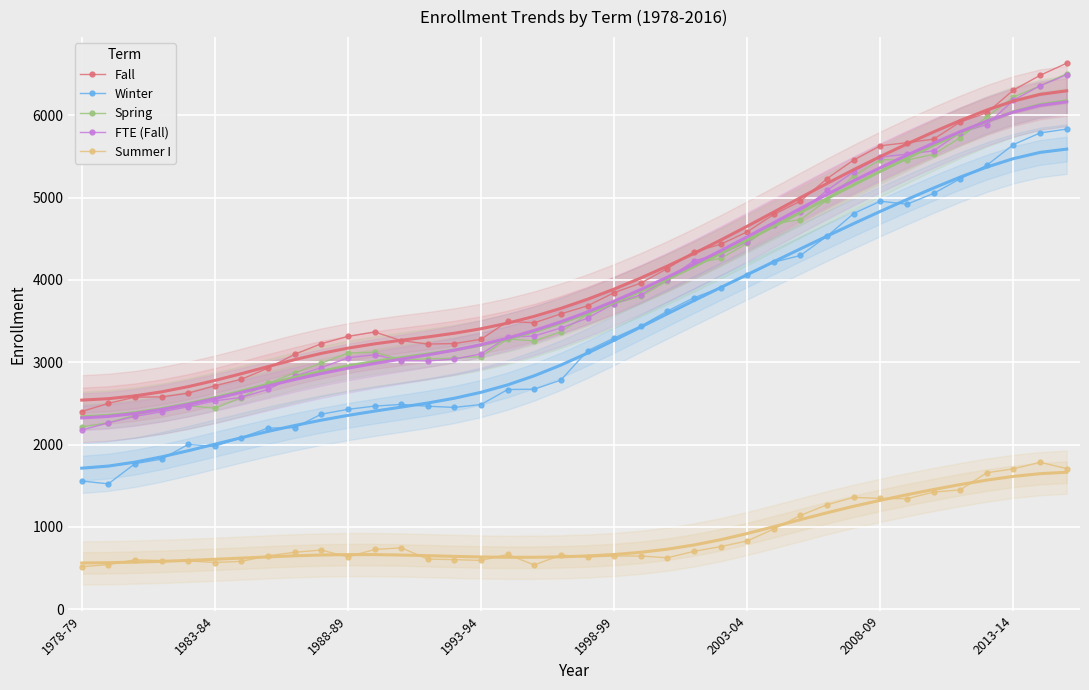

Which series has the largest range (max minus min)?

FTE (Fall)